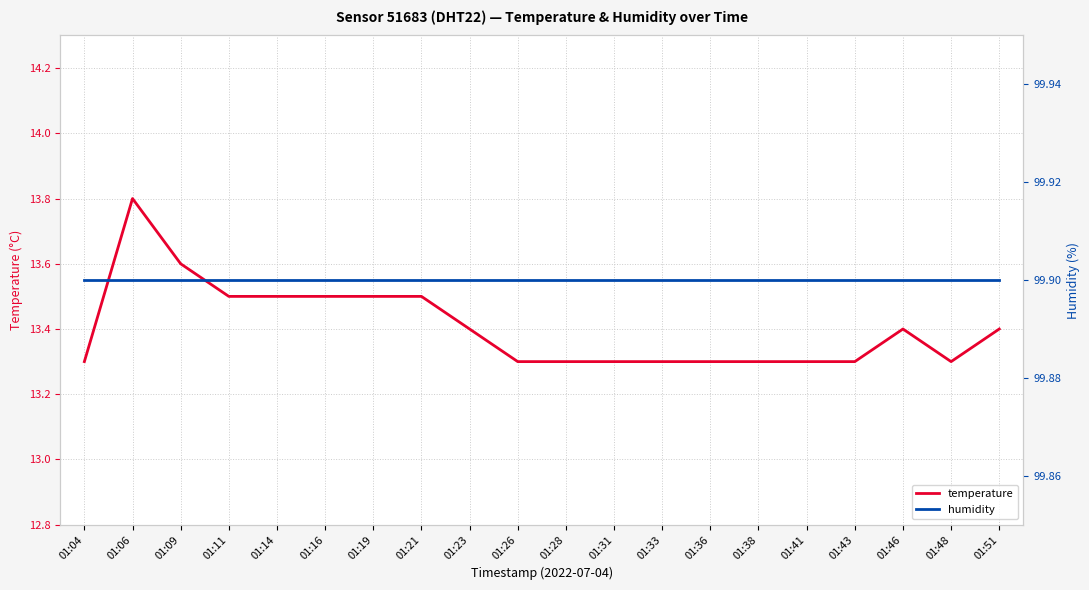

Does the chart display data point markers on the line(s)?

No